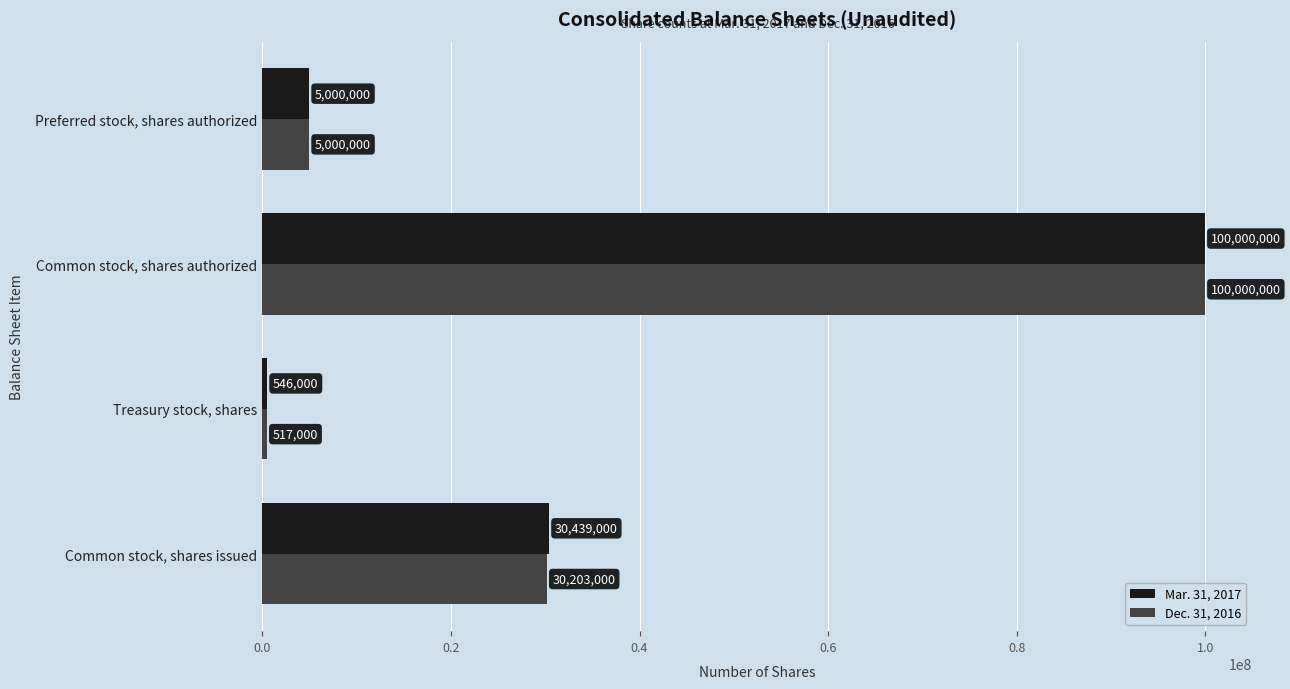

What is the difference between the maximum and minimum values in the Dec. 31, 2016 series?

99483000